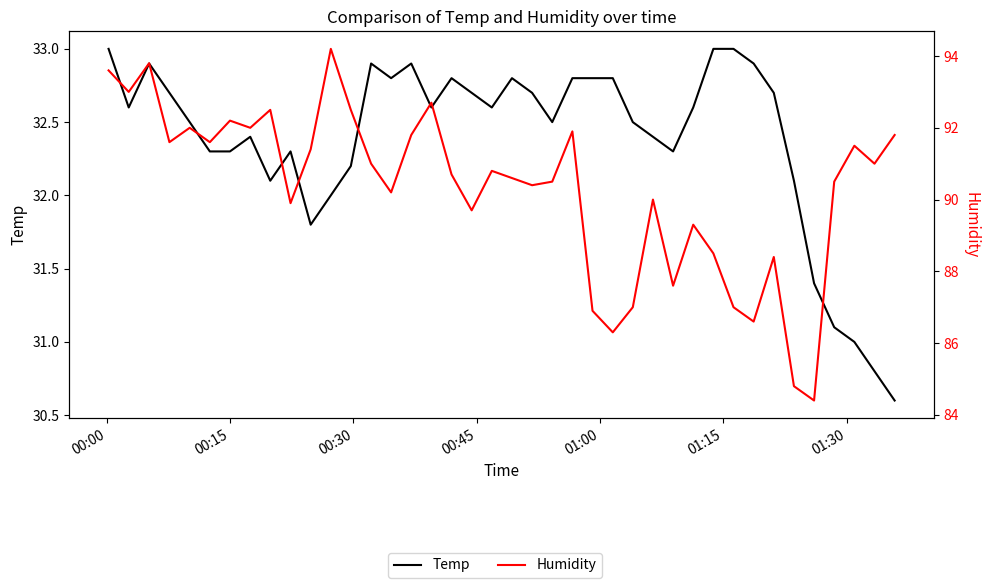

True or false: Temp and Humidity cross at least once.

False